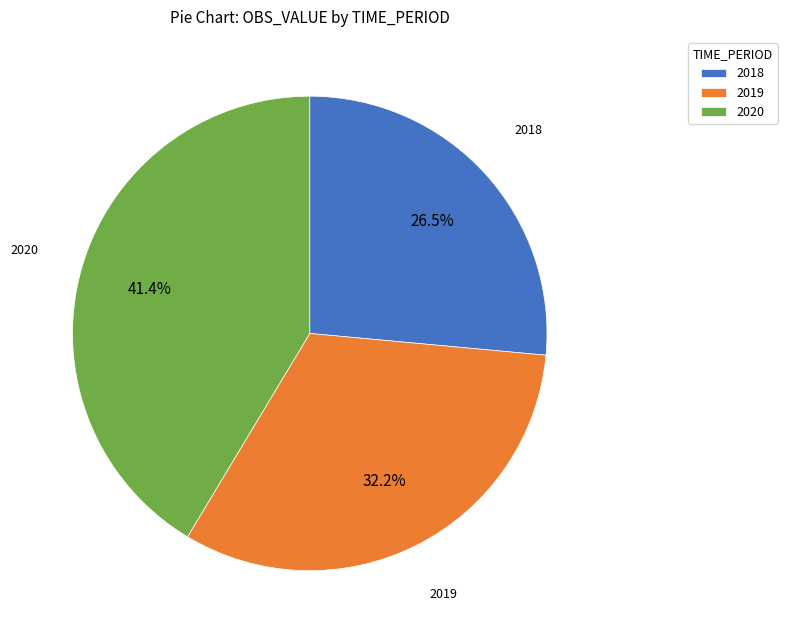

To the nearest percent, what is the difference between the 2020 and 2018 slice percentages?

15%